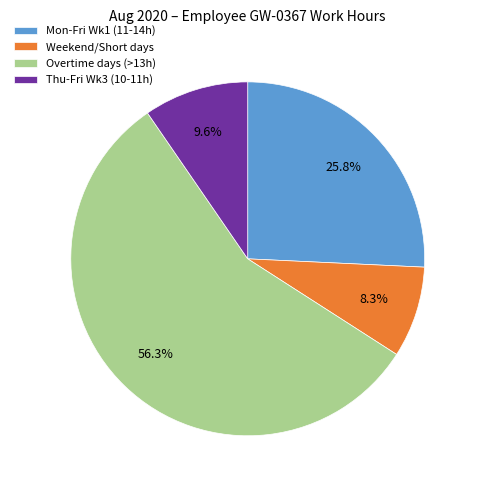

What is the total percentage of Overtime days (>13h) and Thu-Fri Wk3 (10-11h)?

65.9%